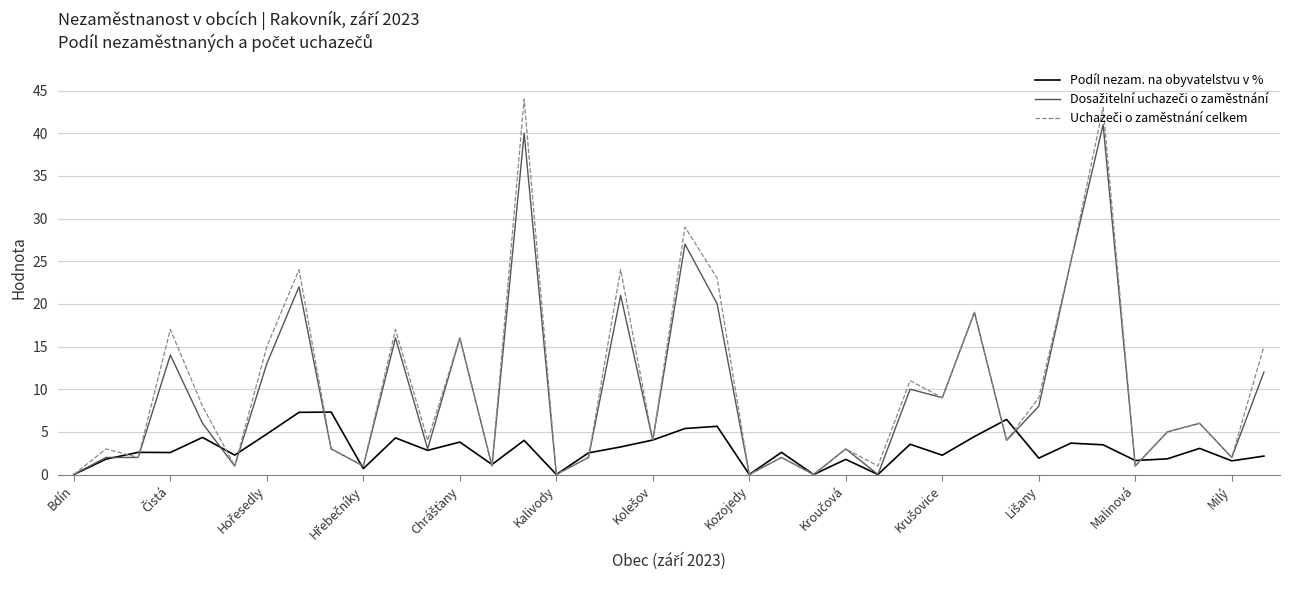

Which series has the largest total across all categories?

Uchazeči o zaměstnání celkem